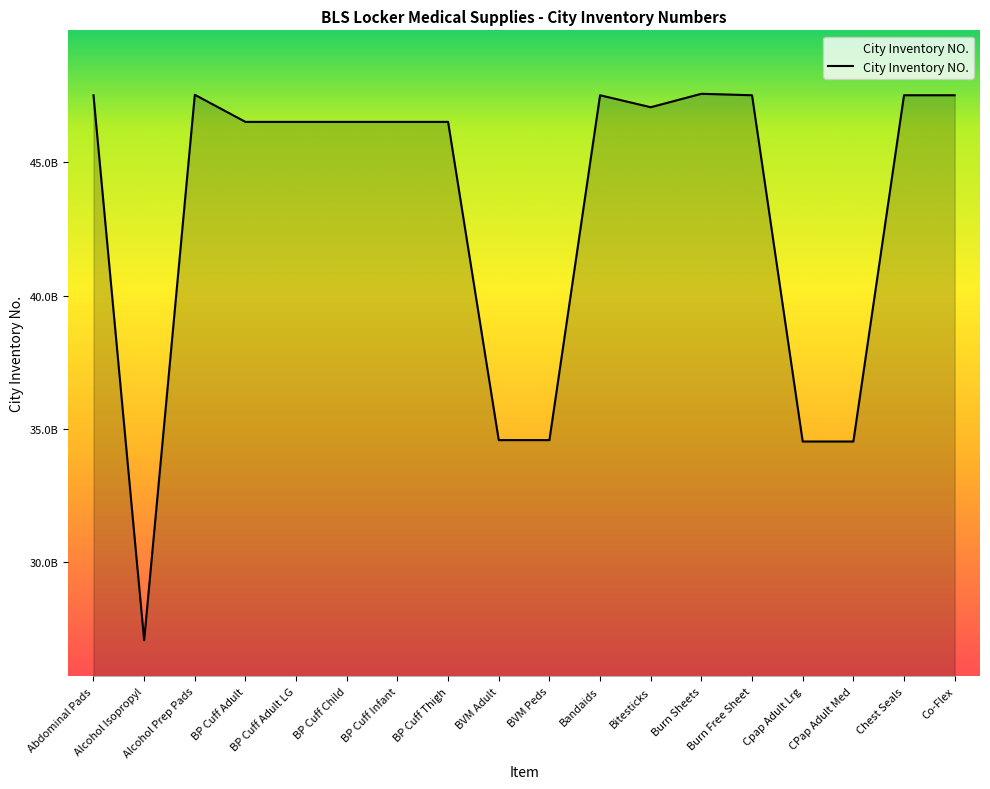

Is it true that the value at BVM Adult is 17121223610?

False